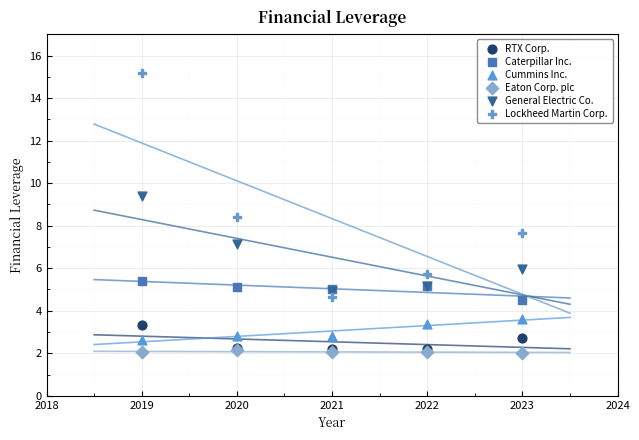

Which series contains the highest Y value?

Lockheed Martin Corp.